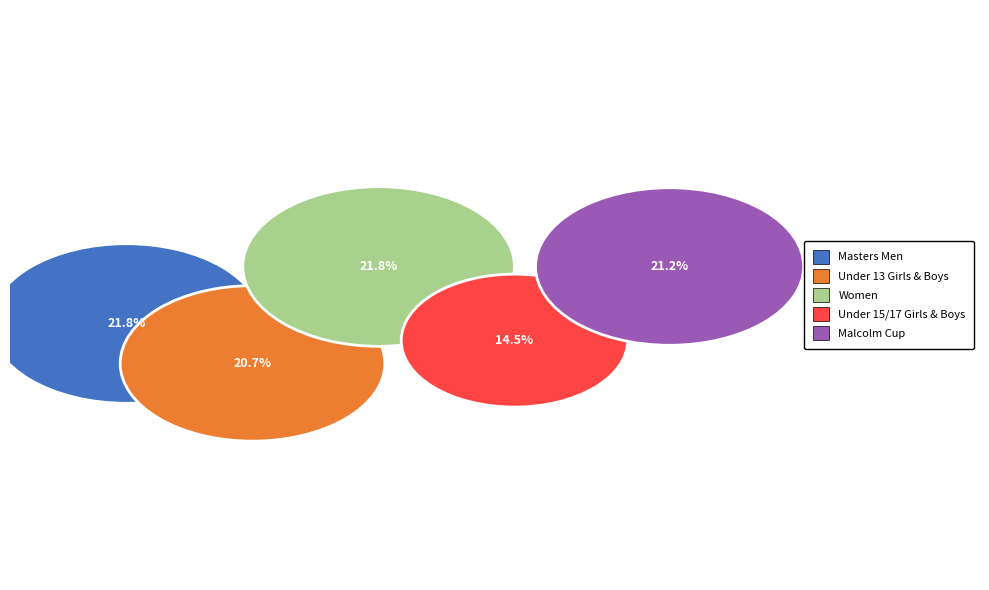

What percentage is the Malcolm Cup slice, to the nearest percent?

21%